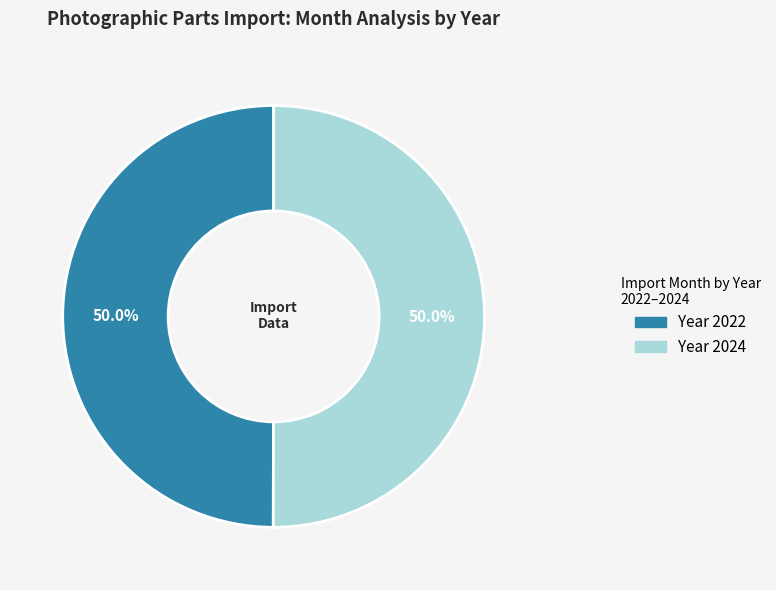

Count the number of slices in the pie.

2